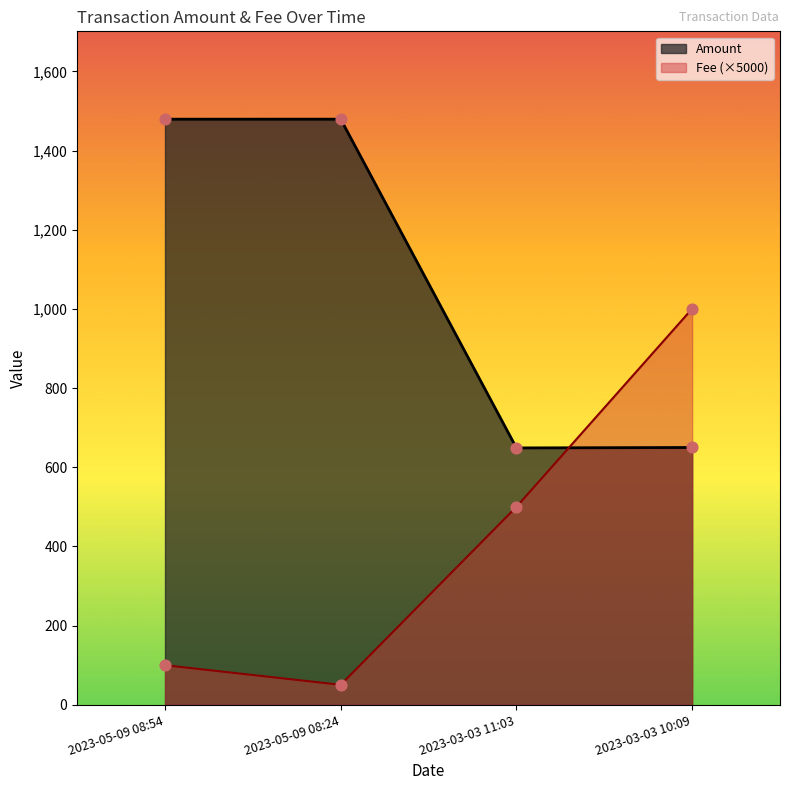

Which series has the largest total across all categories?

Amount